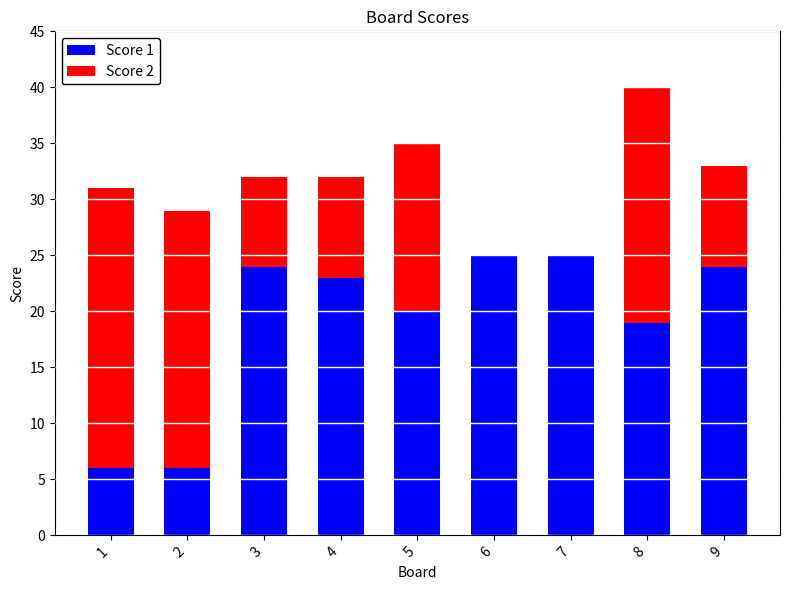

What is the sum of all Score 1 values?

172